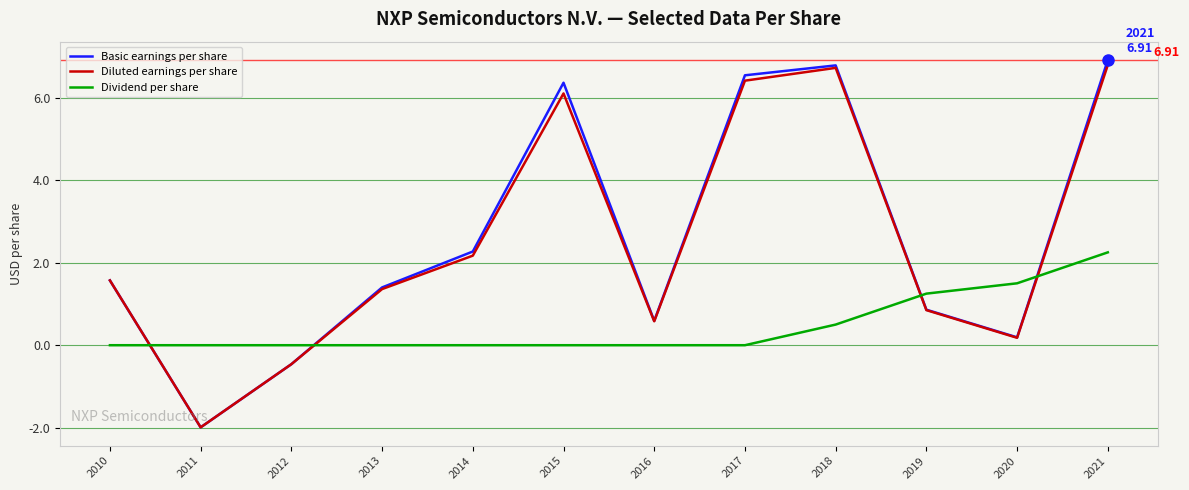

What is the average value of the Basic earnings per share series?

2.6